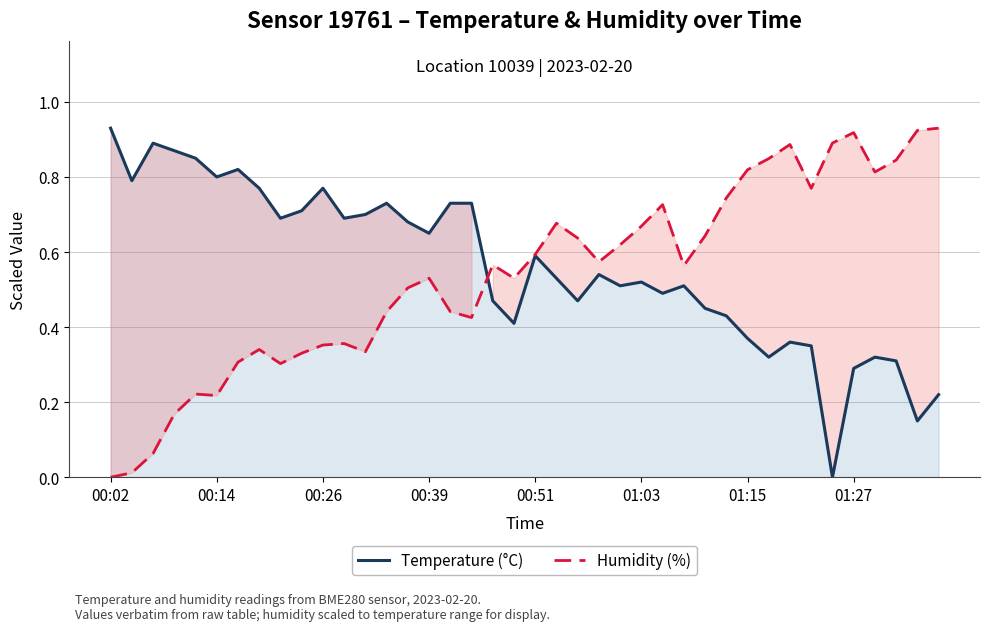

Is it true that Humidity (%) equals 1.3 at 01:27?

False